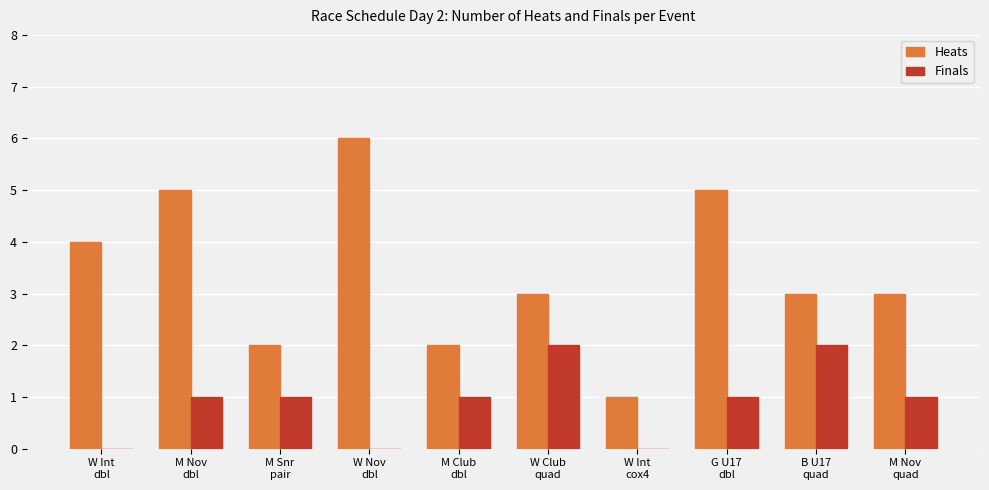

Which series has the largest total across all categories?

Heats